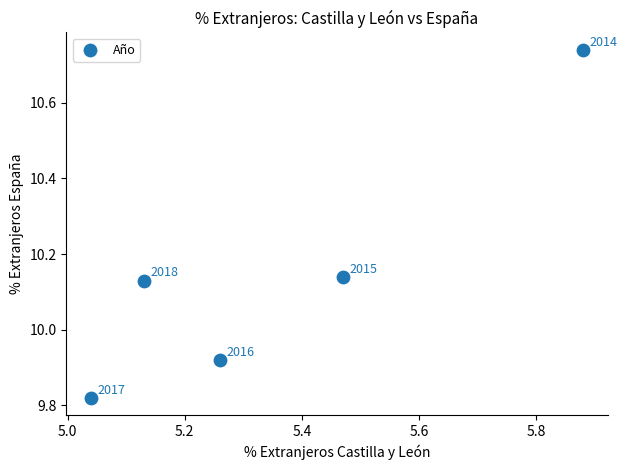

What is the average Y value?

10.2